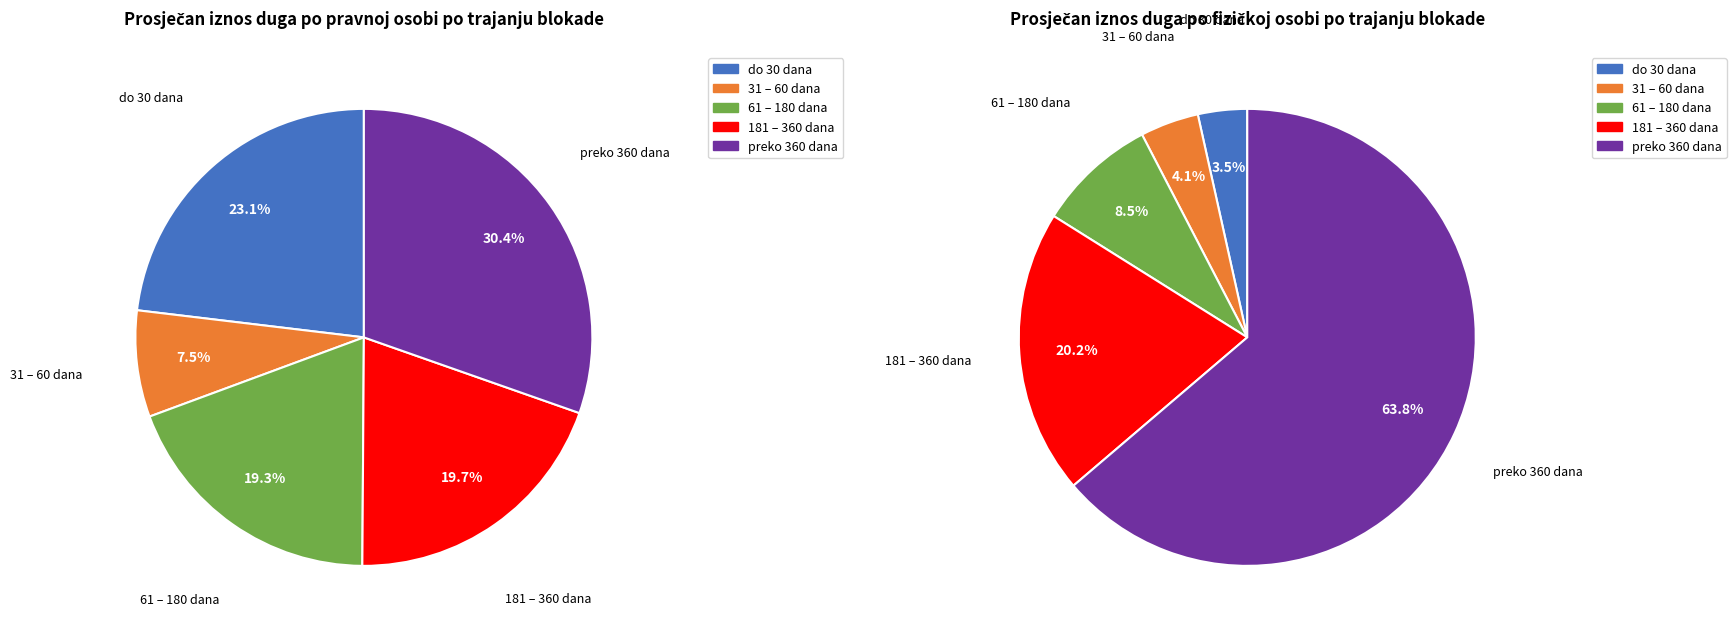

The do 30 dana slice represents 18% of the pie. True or false?

False